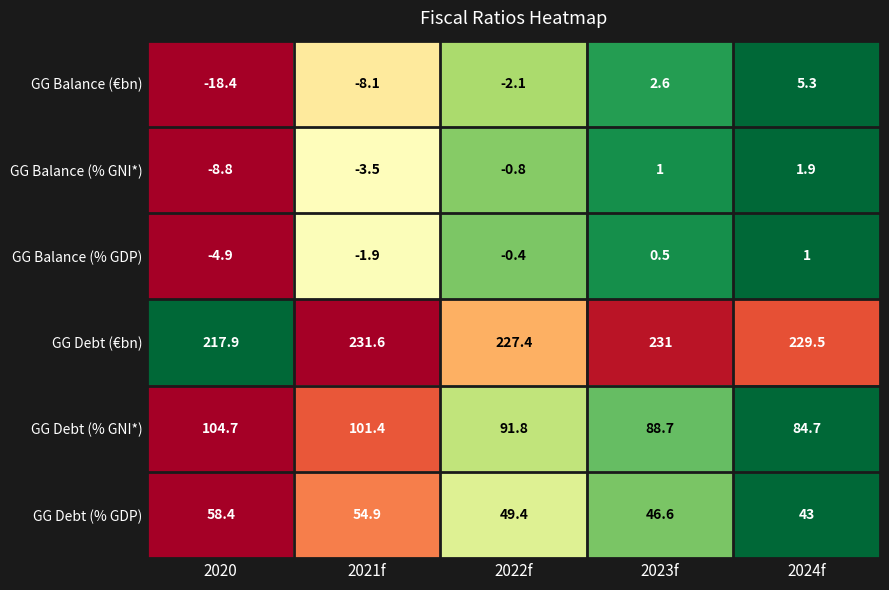

Which category has the highest value across all series?

2021f